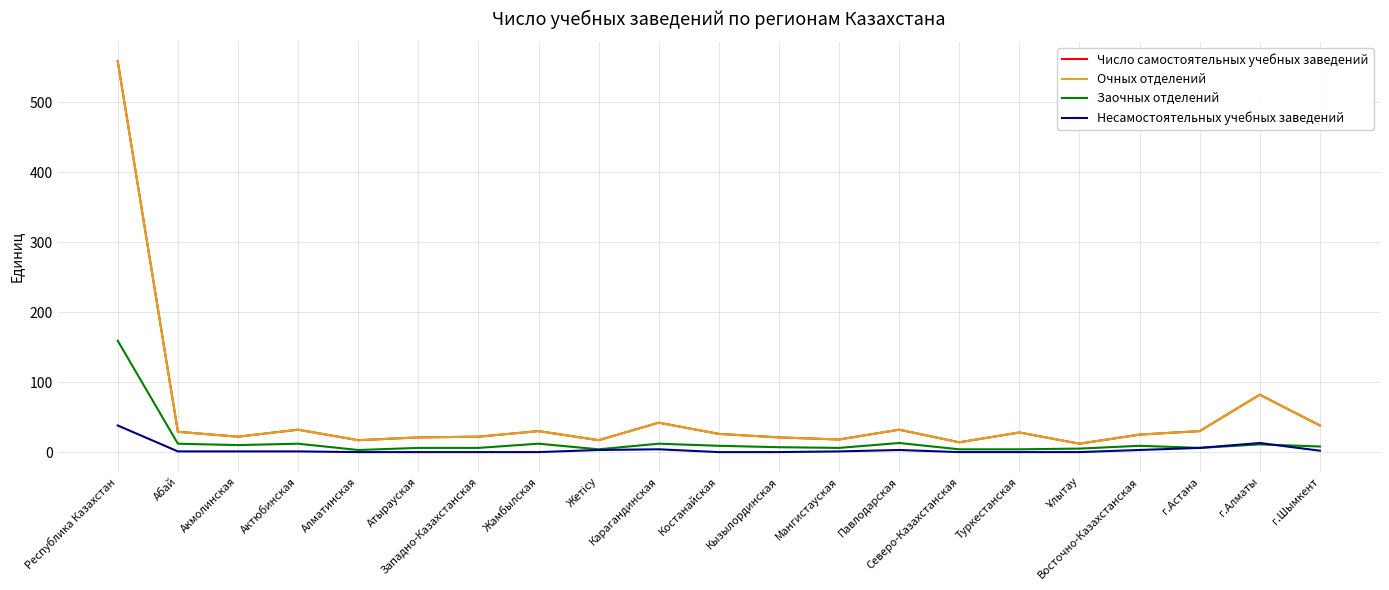

In Число самостоятельных учебных заведений, how many points are lower than both neighbors (excluding endpoints)?

6